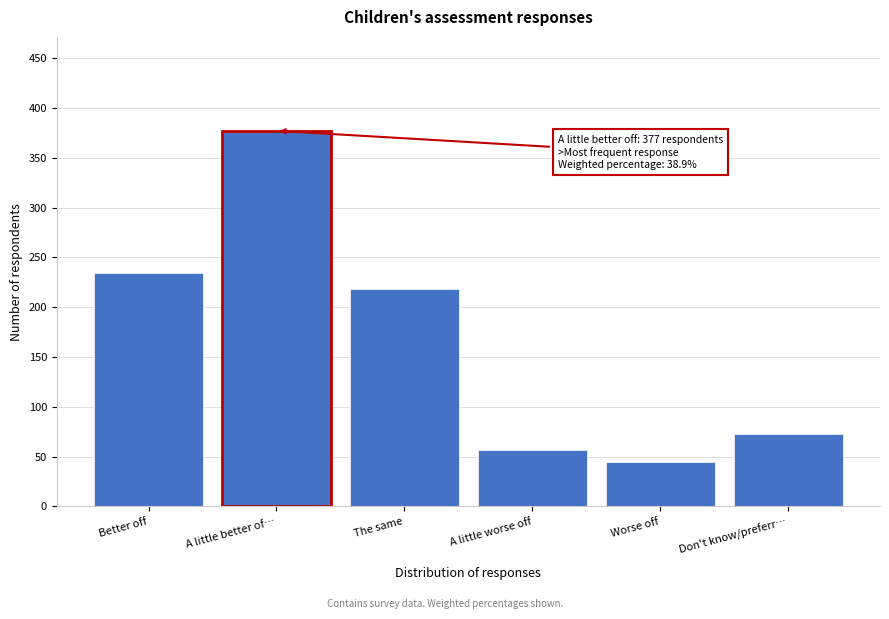

Reading left to right, list all the values displayed in this chart.

234	377	218	57	45	73